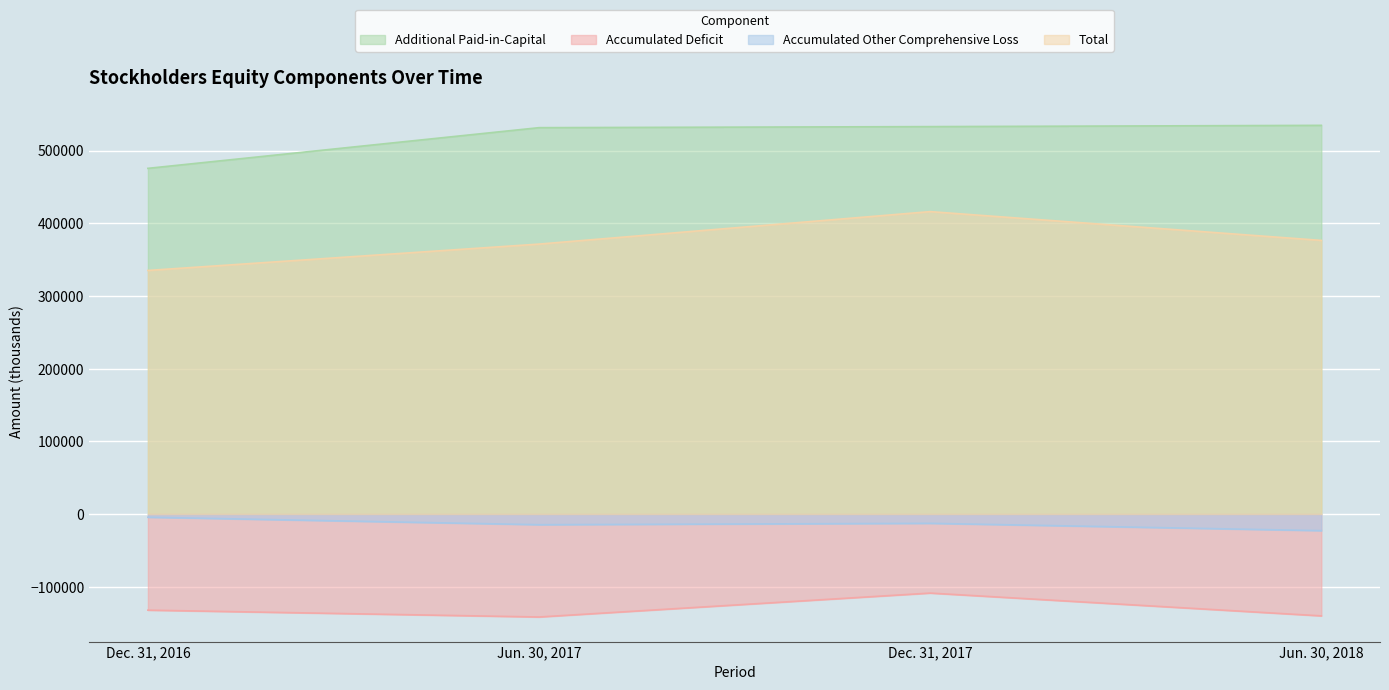

How many interior local peaks does the Total series have?

1